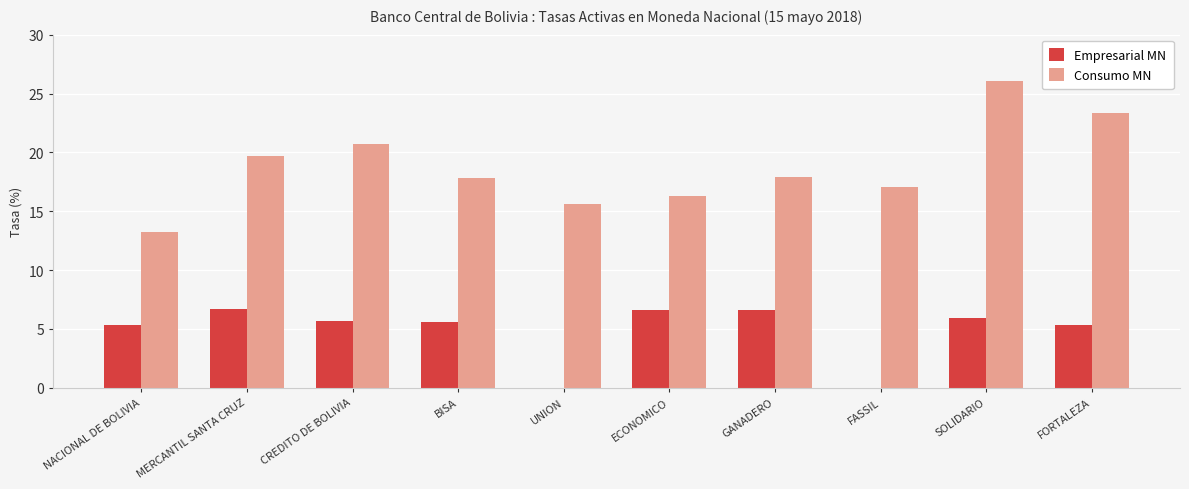

The value of Empresarial MN at SOLIDARIO is 5.9. True or false?

True